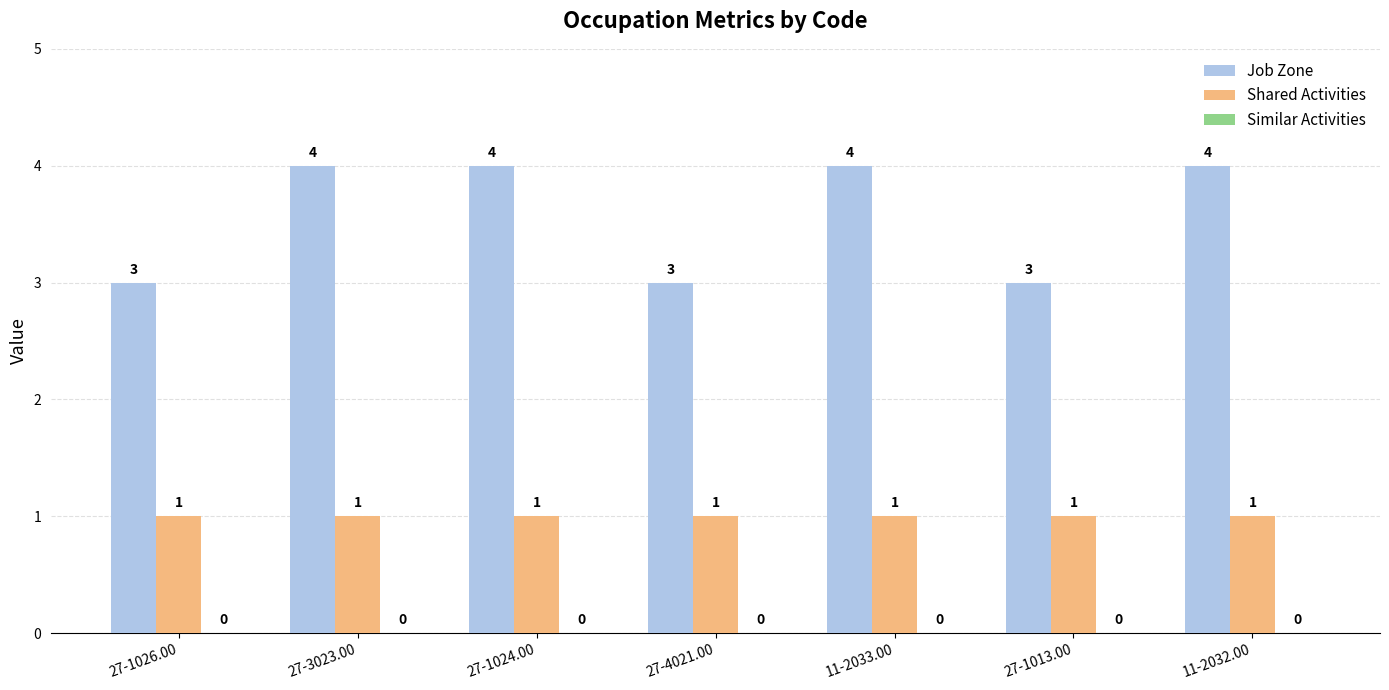

What is the label of the 5th bar from the left?

11-2033.00